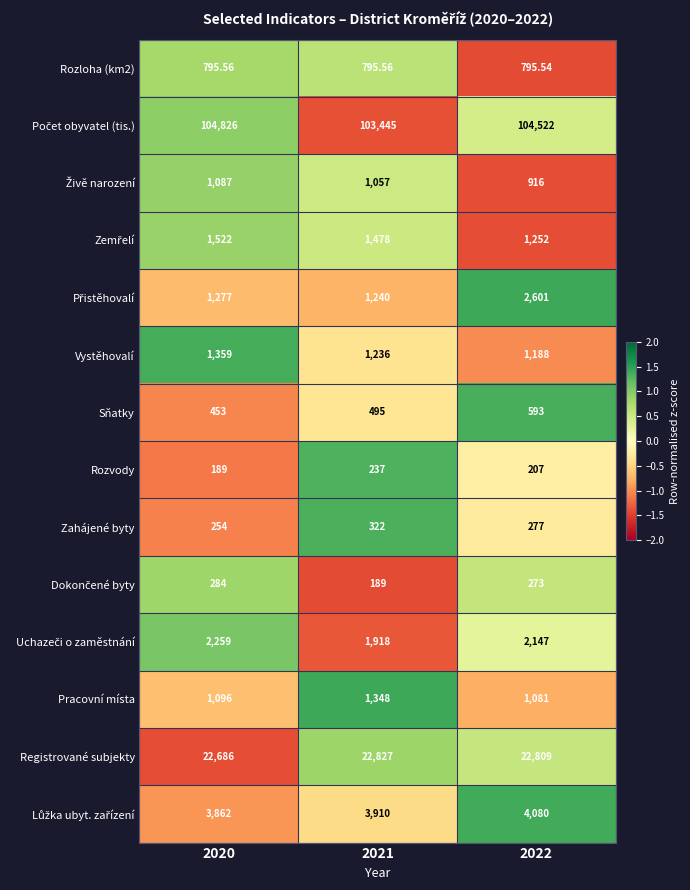

How many distinct data groups are displayed?

14